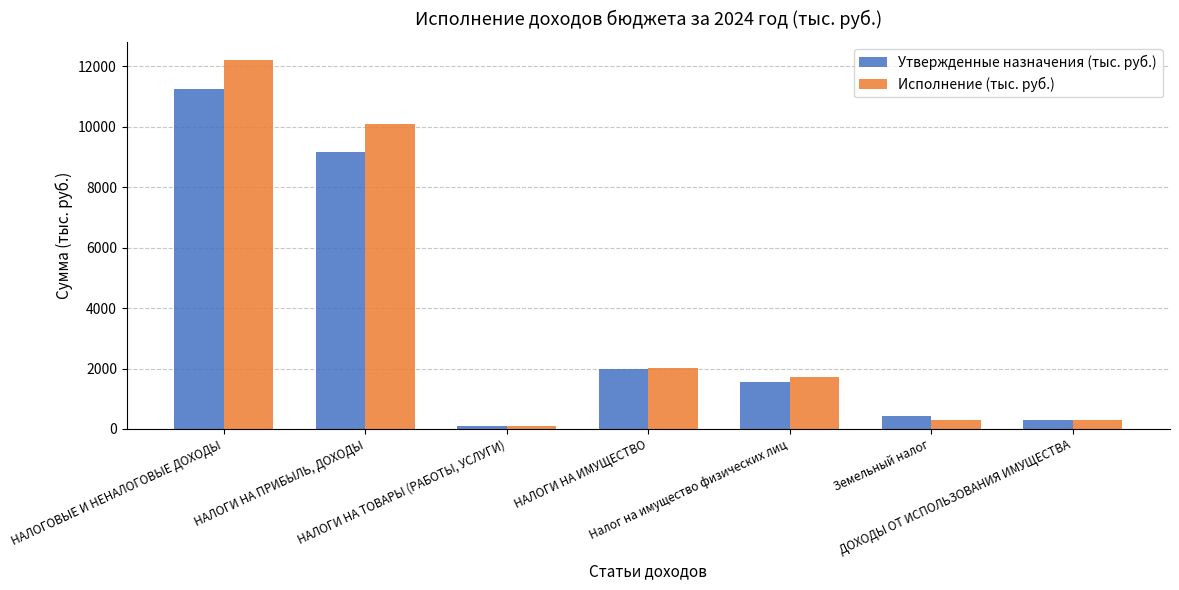

List the series in order of their peak value, lowest first.

Утвержденные назначения (тыс. руб.), Исполнение (тыс. руб.)